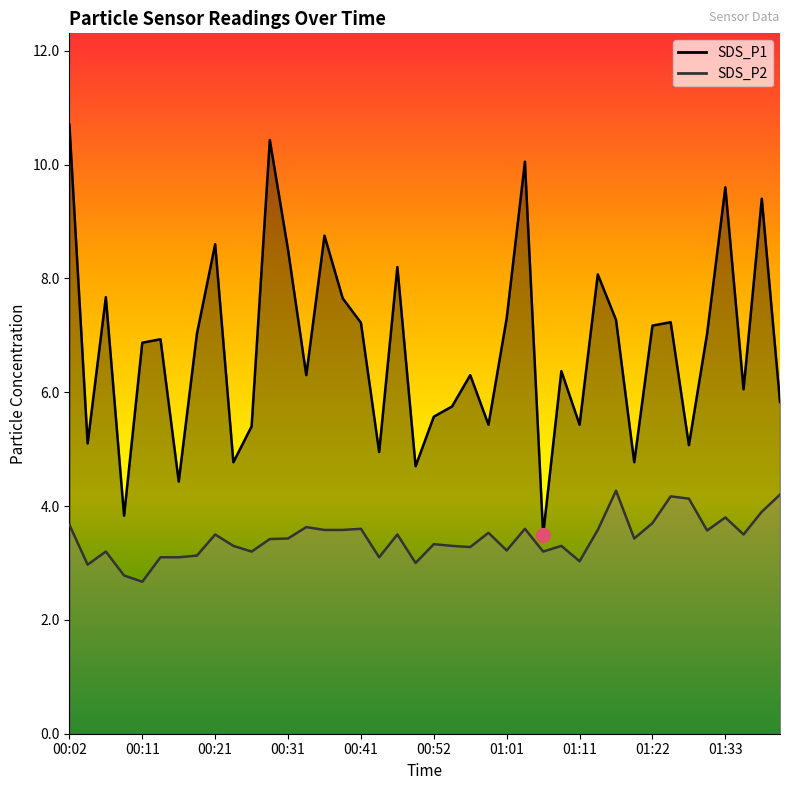

At which label does SDS_P1 first exceed 6?

00:02